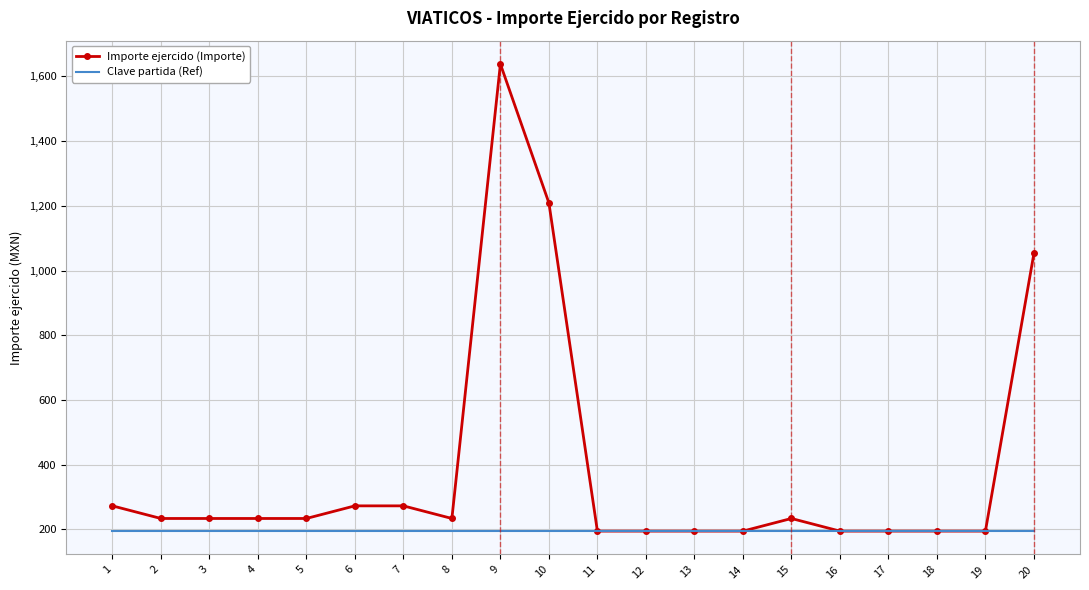

Rank the series at 5 from lowest to highest value.

Clave partida (Ref), Importe ejercido (Importe)